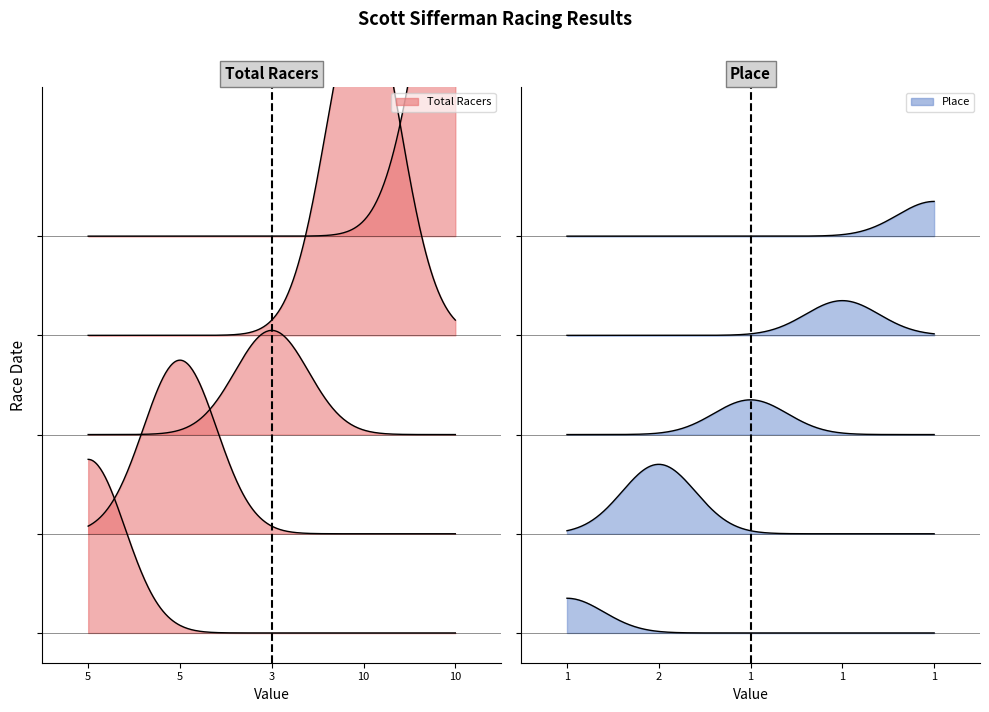

What is the minimum value shown in the chart?

1